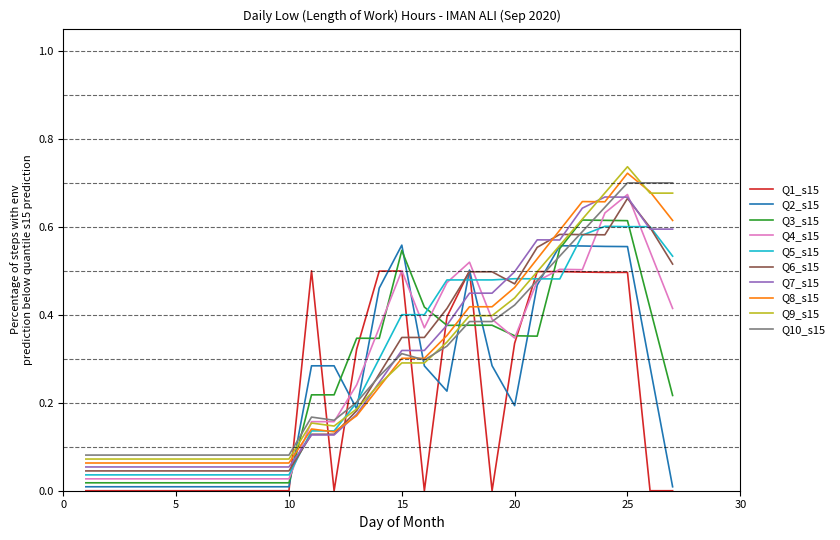

Which series has the widest spread of values?

Q9_s15